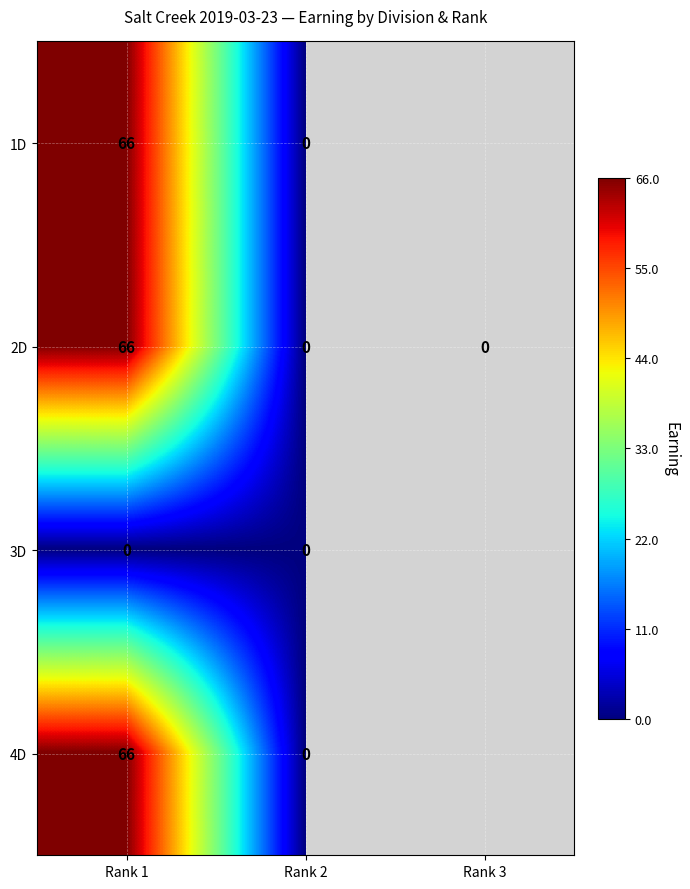

What is the total value across all series at Rank 1?

198